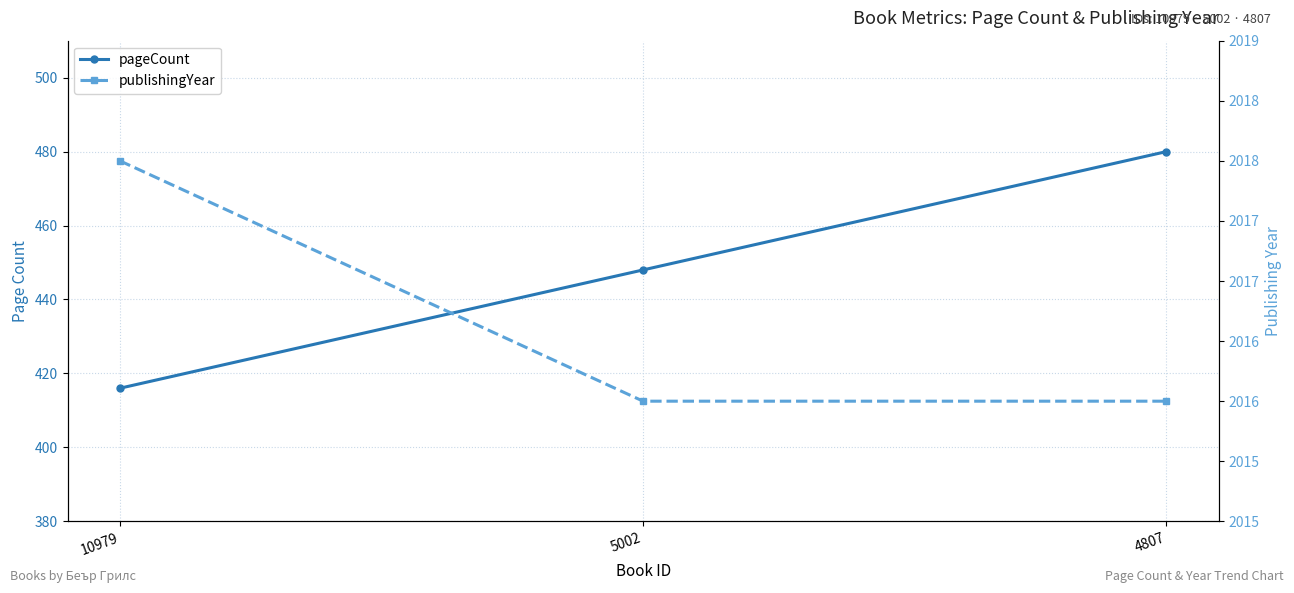

Does the chart display data point markers on the line(s)?

Yes